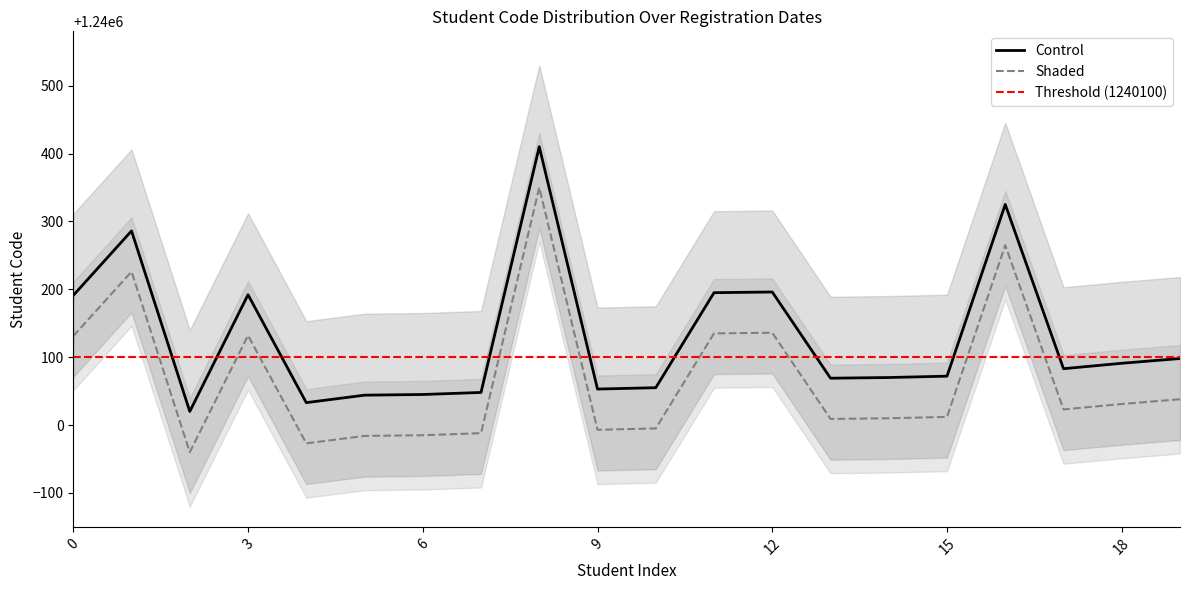

Reading left to right, extract all data points from this chart.

1240191	1240286	1240020	1240192	1240033	1240044	1240045	1240048	1240410	1240053	1240055	1240195	1240196	1240069	1240070	1240072	1240325	1240083	1240091	1240098